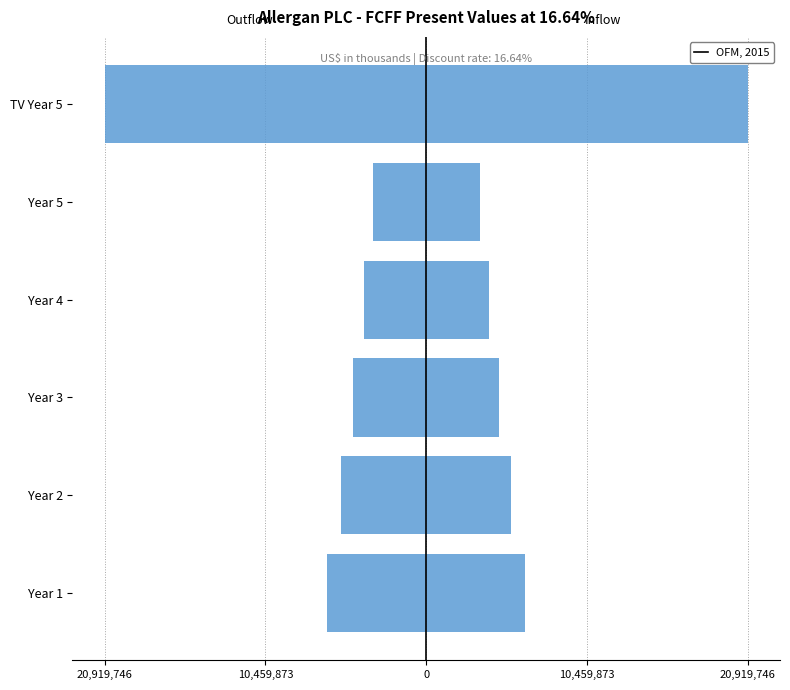

What is the spread (max minus min) of values at TV Year 5?

41839492